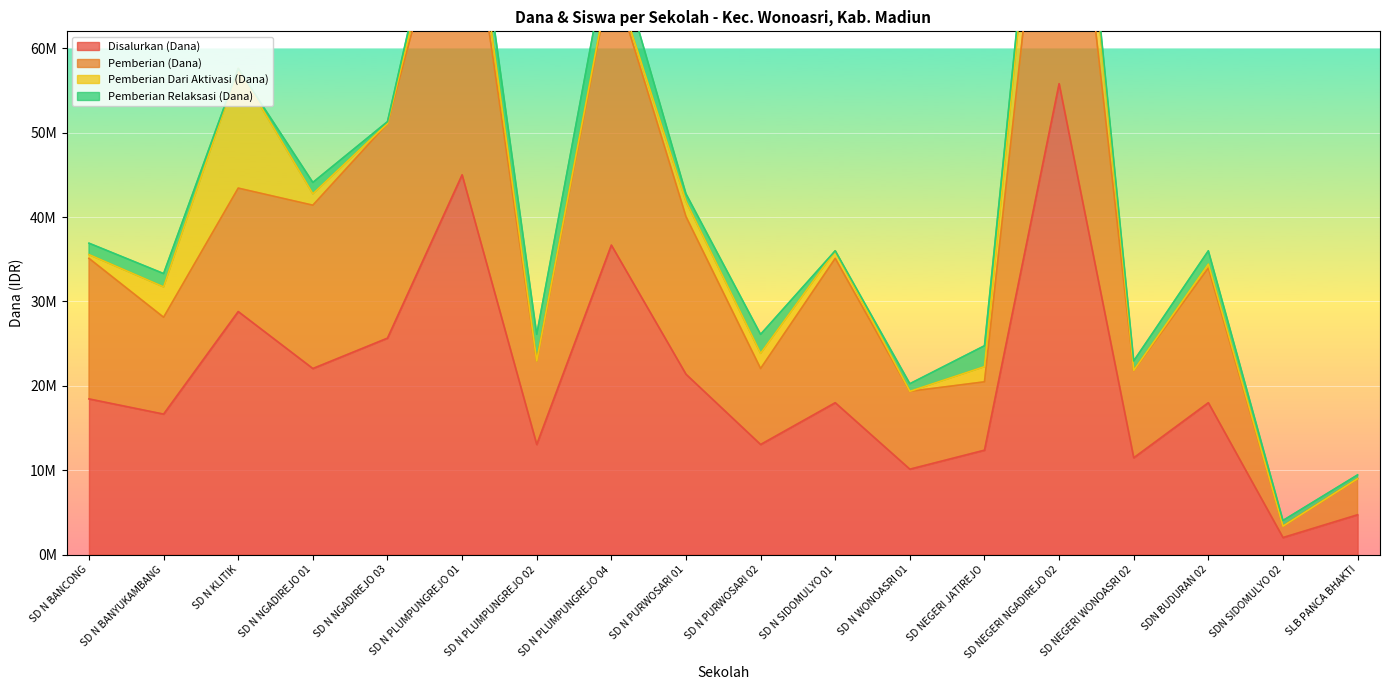

True or false: Pemberian (Dana) and Siswa Disalurkan cross at least once.

False